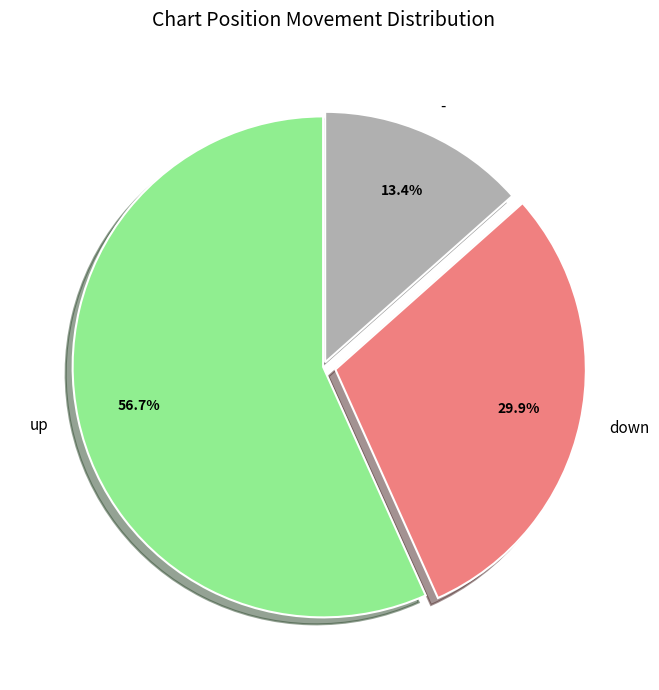

Count the number of slices in the pie.

3